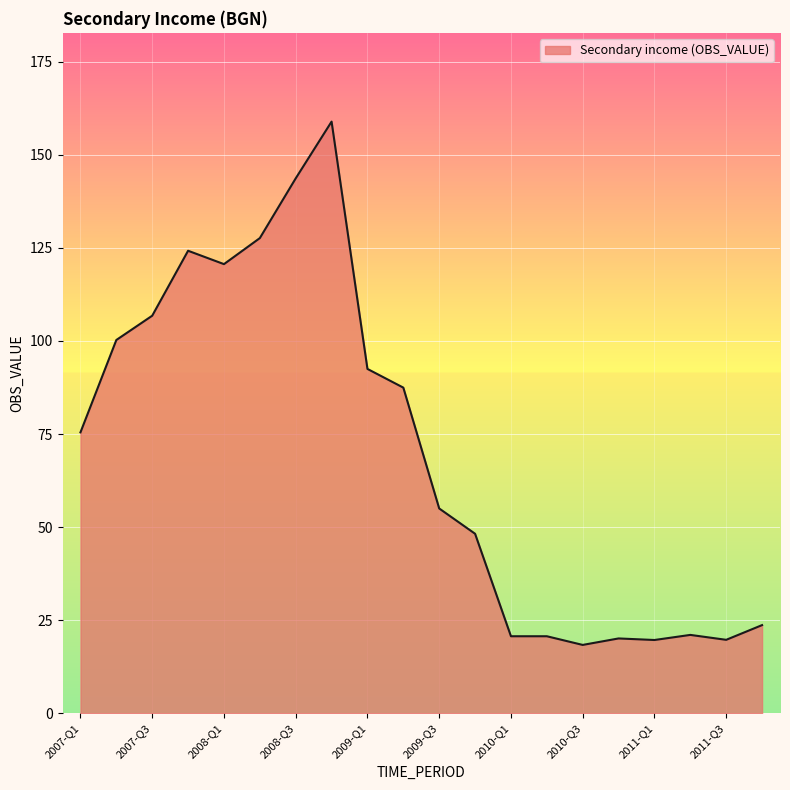

What is the smallest value displayed?

18.4